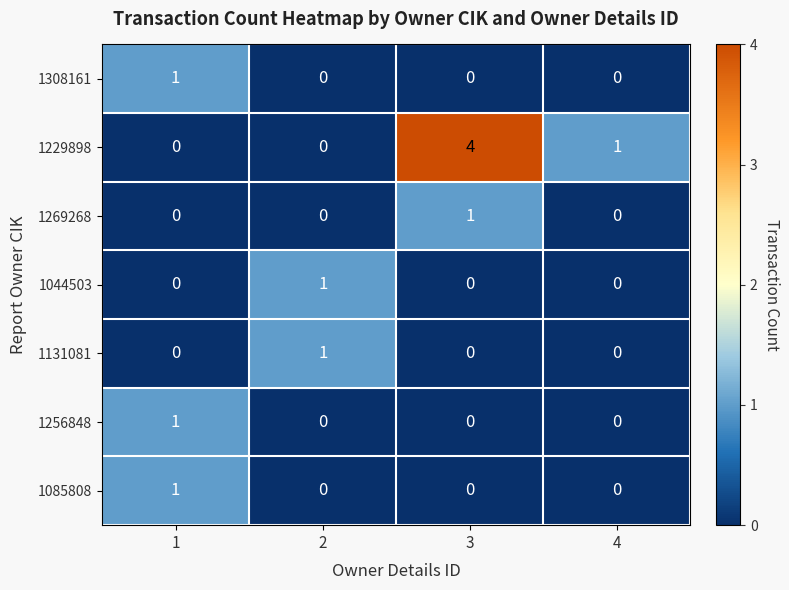

Which series has the largest total across all categories?

1229898